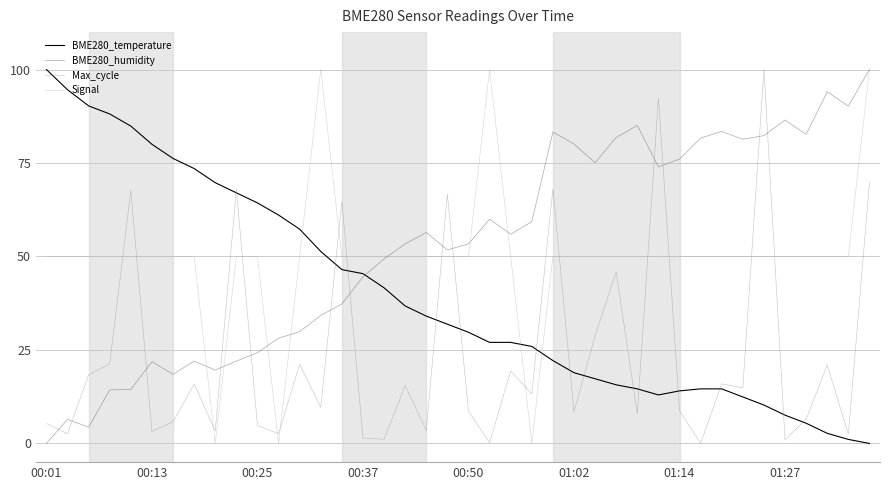

What is the greatest value displayed?

100.0